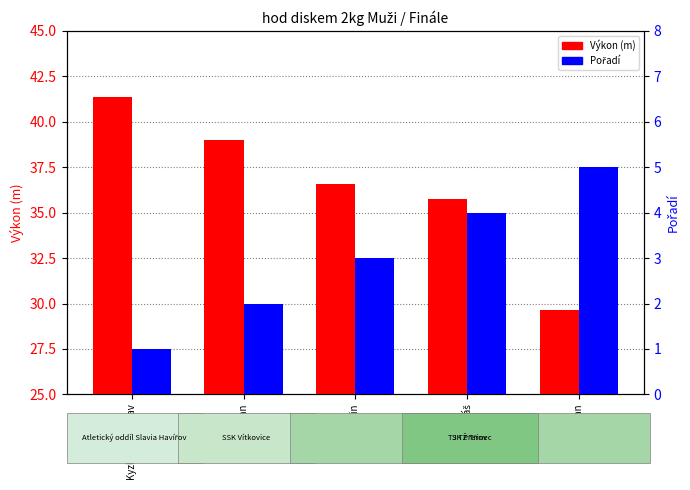

Which label corresponds to the largest value in the chart?

Kyzlink Rostislav